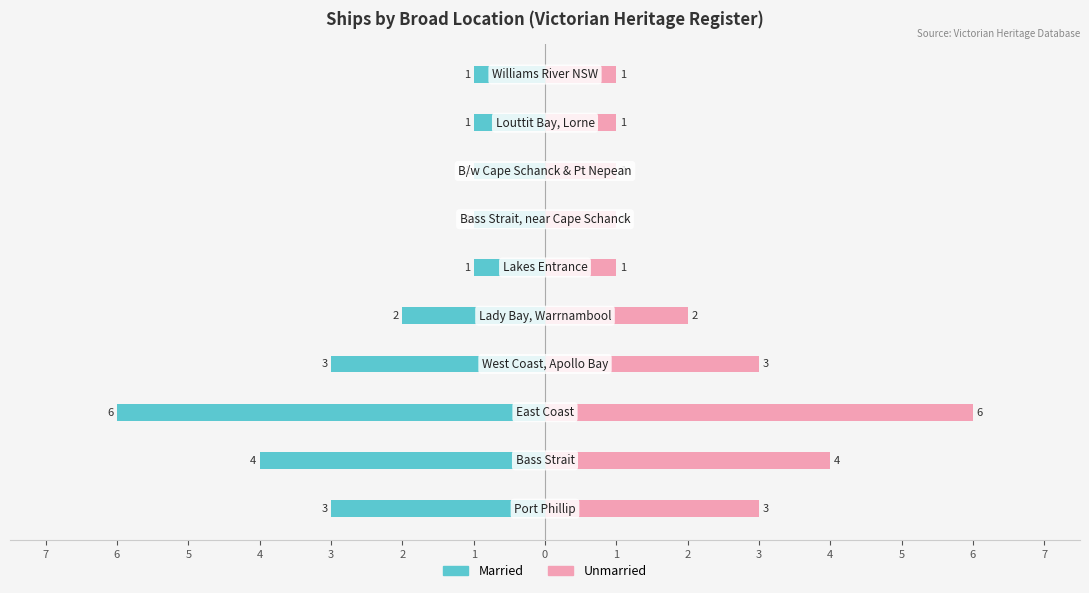

What is the label of the 5th bar from the right?

2